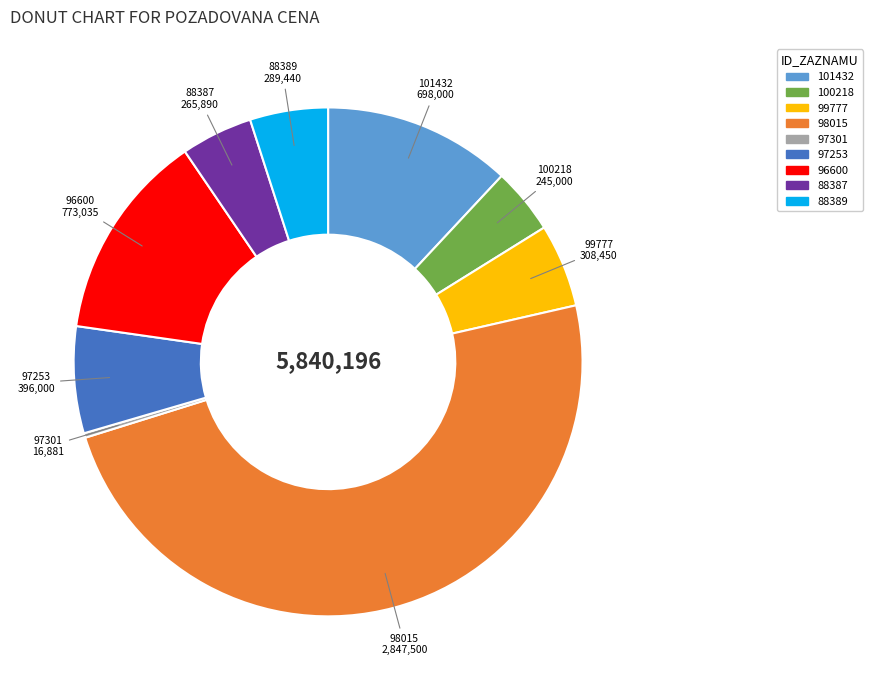

Approximately how many times larger is the value at 99777 compared to 100218?

1.3